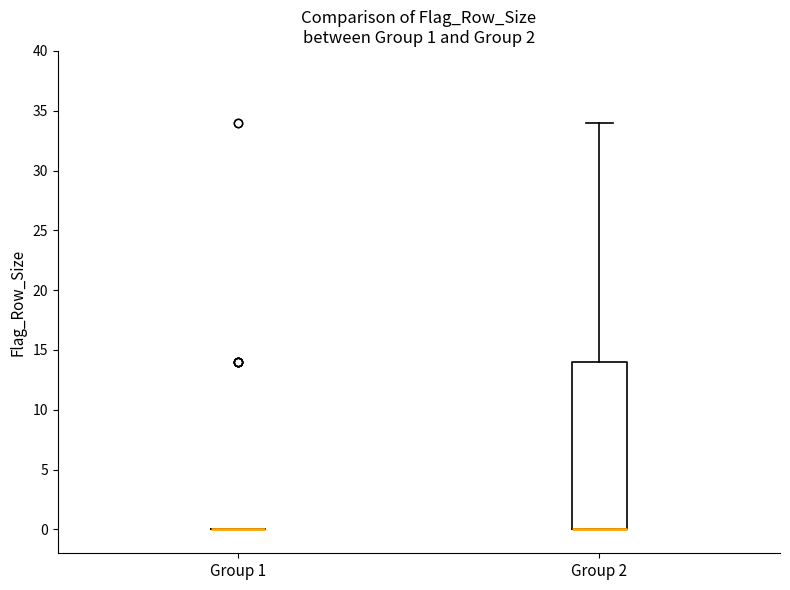

Which box is the tallest, from its lower edge to its upper edge?

Group 2